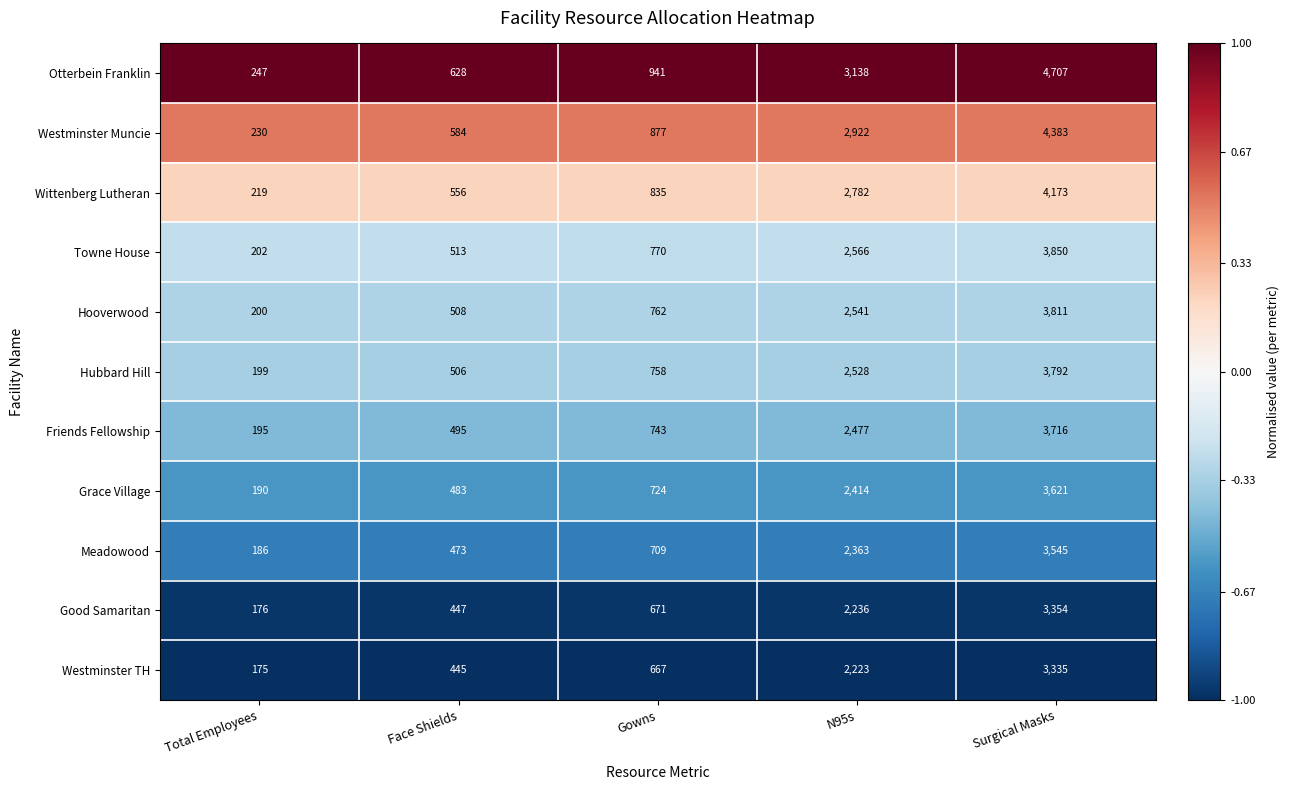

Which series has the largest range (max minus min)?

Otterbein Franklin